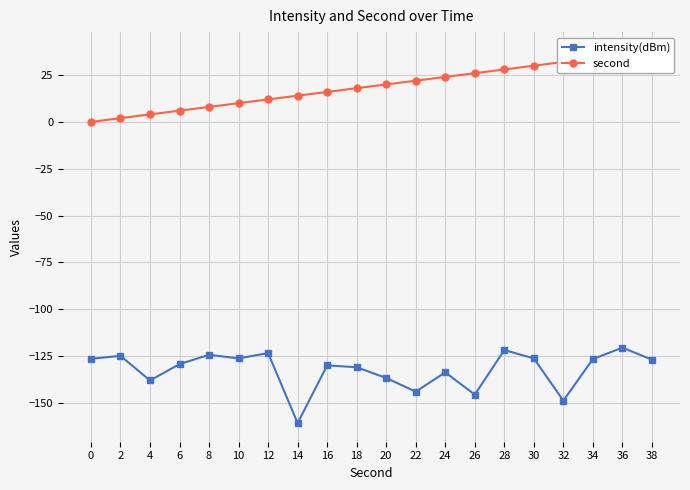

Which category has the lowest value in the intensity(dBm) series?

14